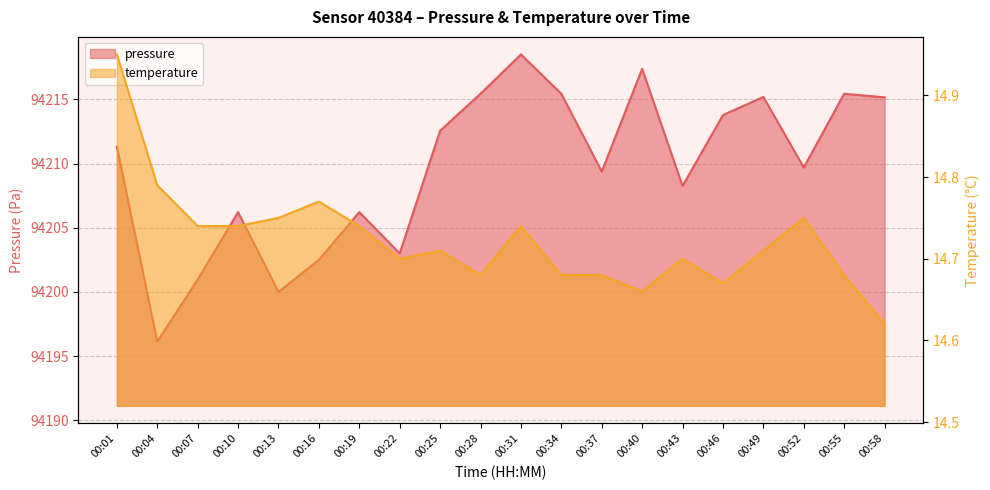

True or false: temperature and pressure cross at least once.

False